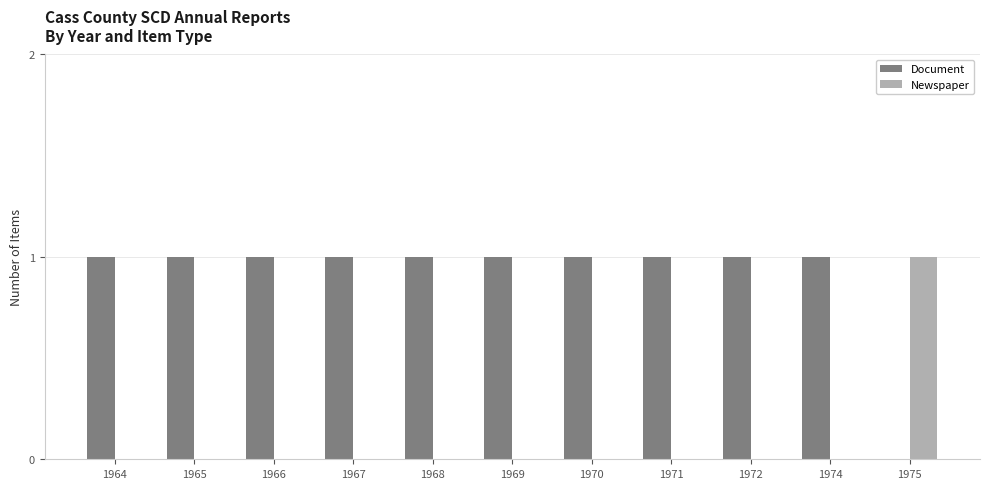

Count the number of categories in the chart.

11